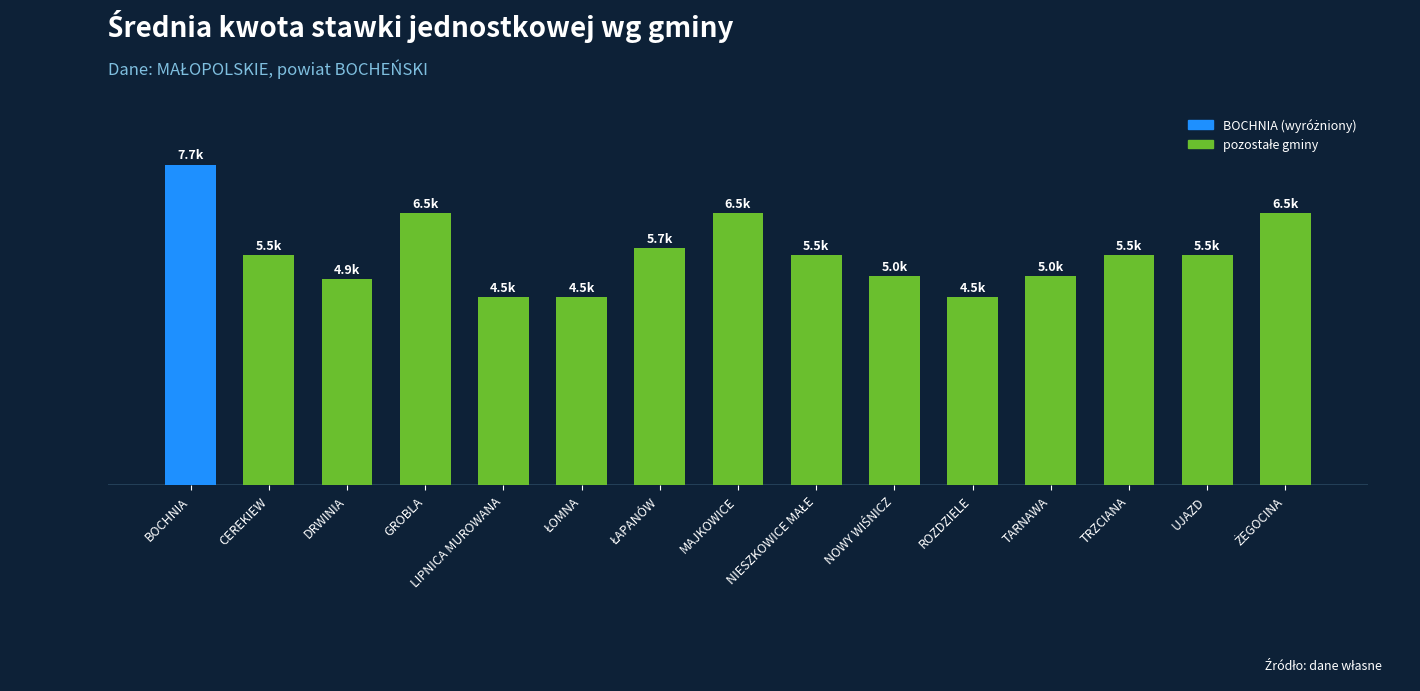

What is the value of the 10th bar from the left?

5000.0